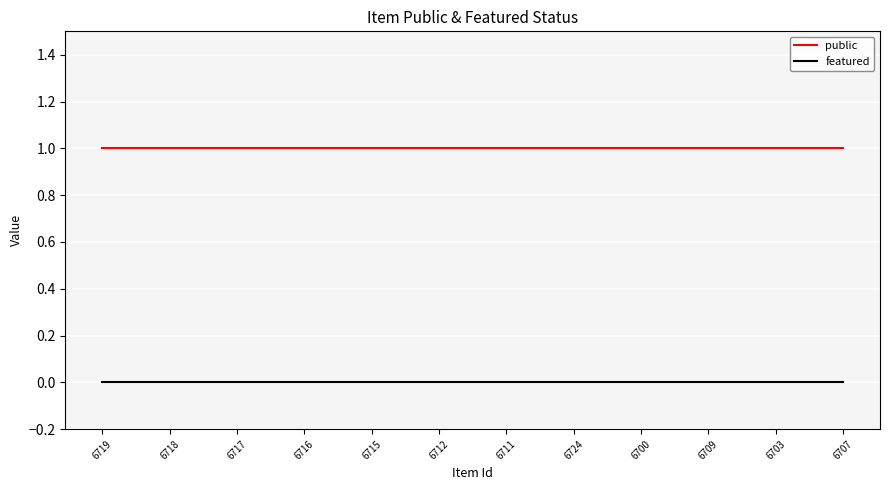

Does the chart have visible grid lines?

Yes